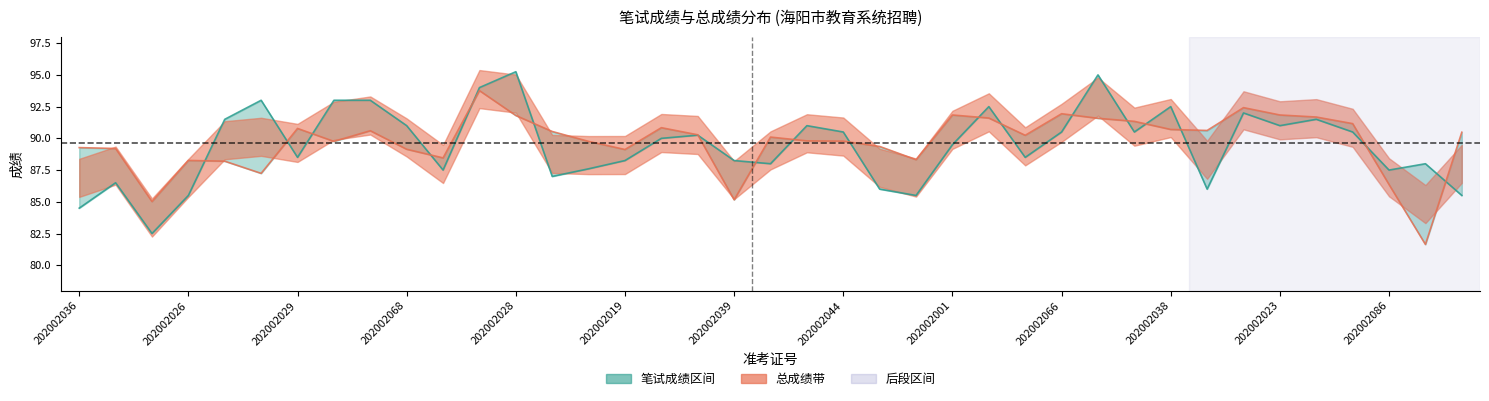

The value of written_score at 202002083 is 92.5. True or false?

True